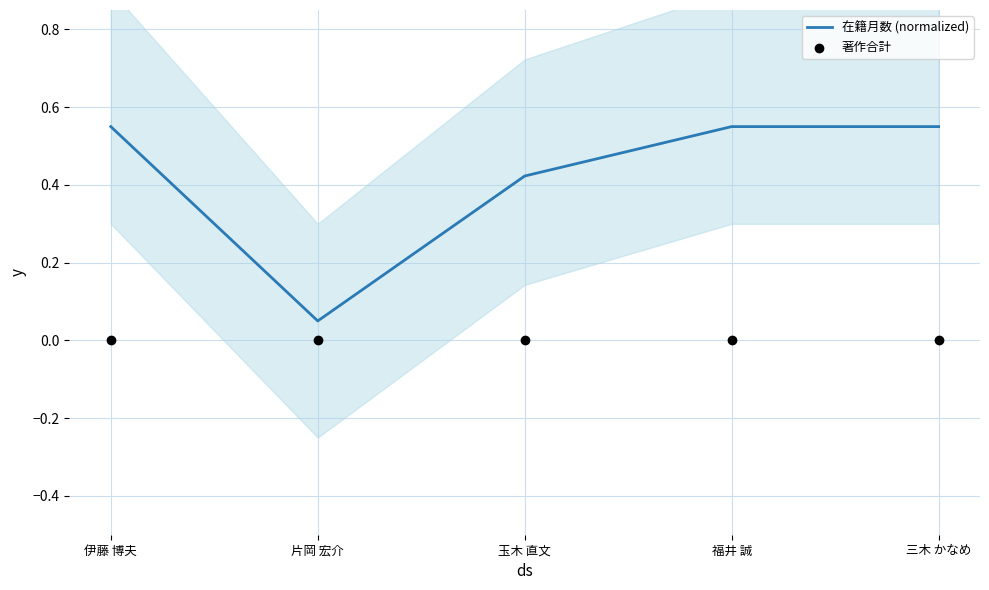

Which series reaches the minimum Y coordinate?

著作合計